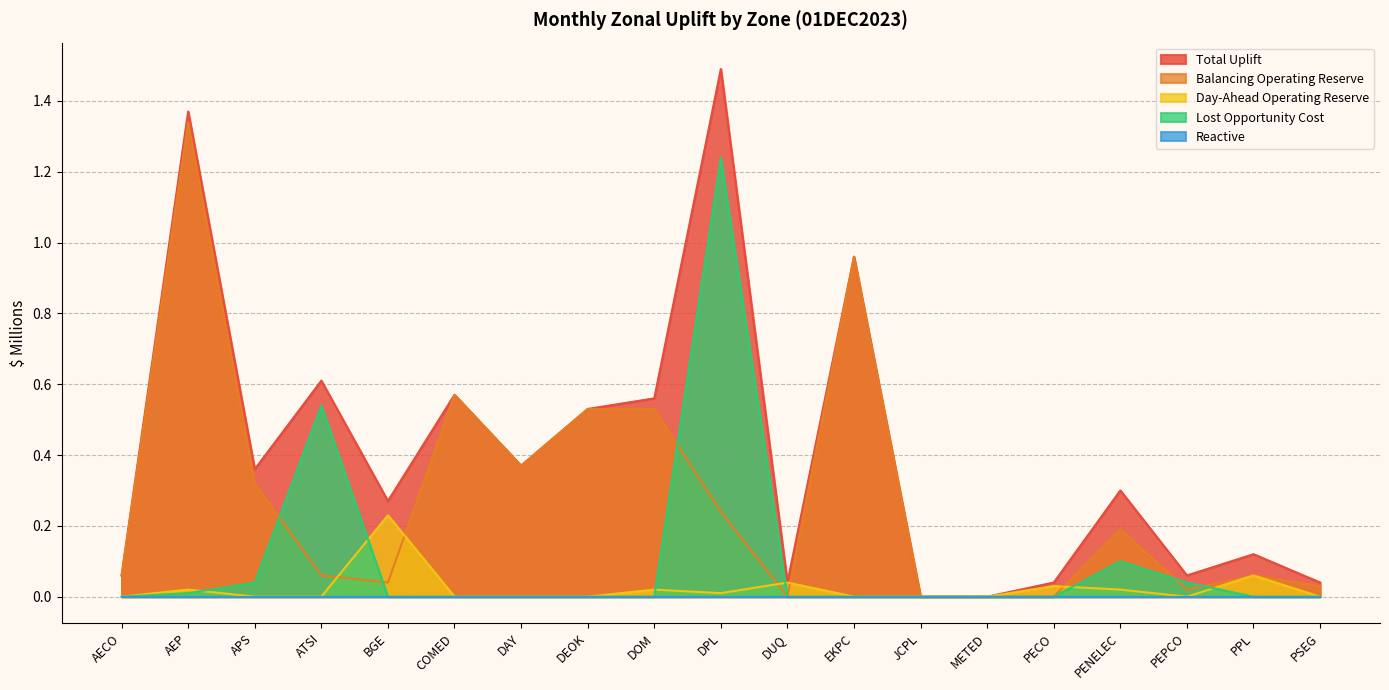

Is it true that Total Uplift equals 0.6 at DOM?

True